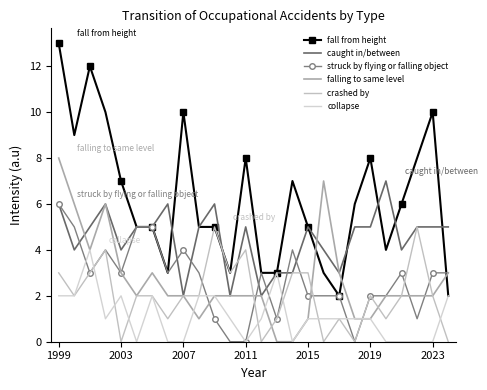

After their last crossing, which series has the higher values: crashed by or falling to same level?

falling to same level